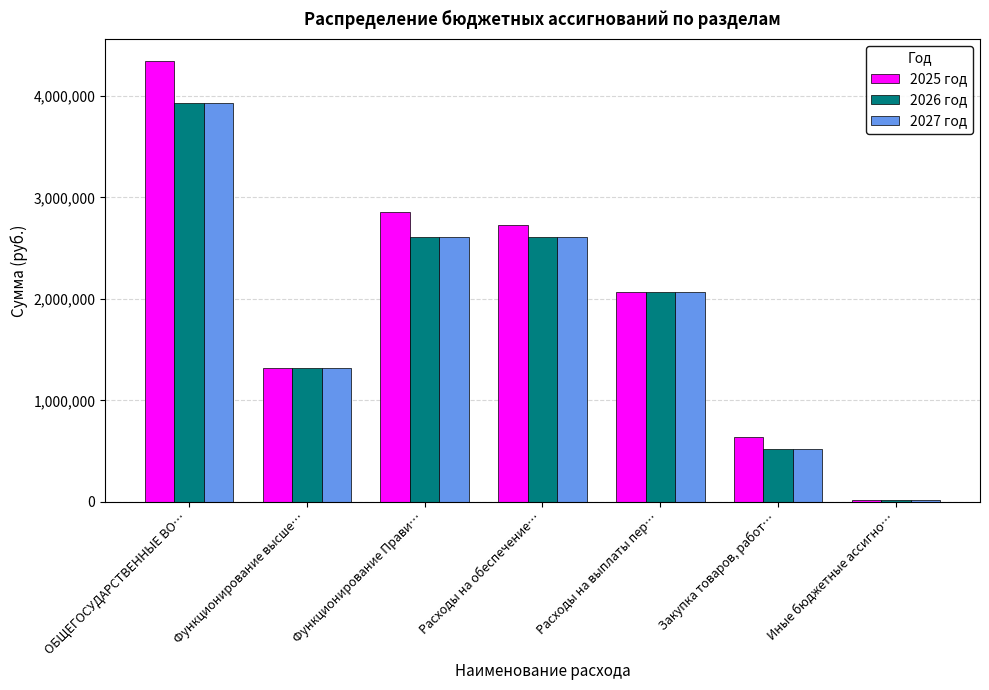

The value of 2027 год at Функционирование высше… is 1322678.0. True or false?

True